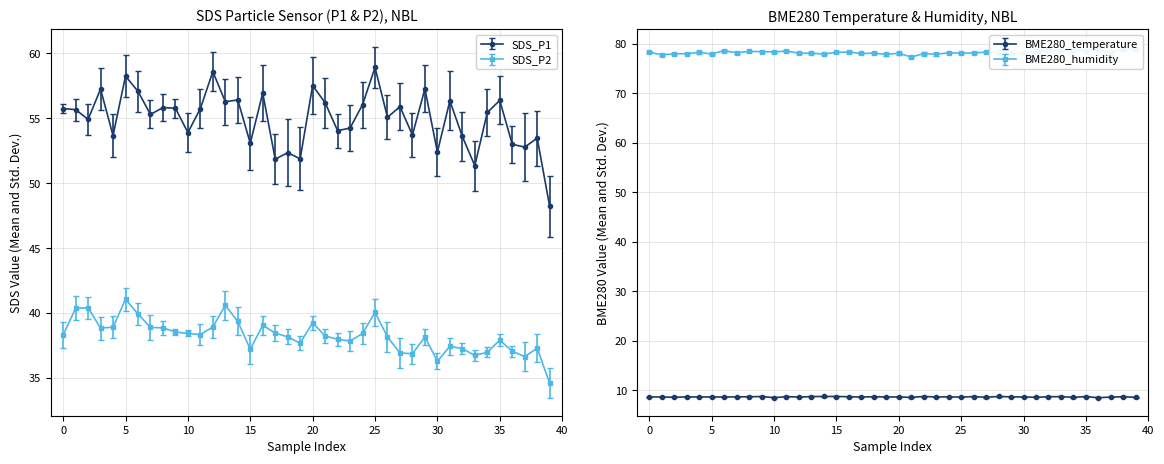

What is the average value of the SDS_P1 series?

55.0